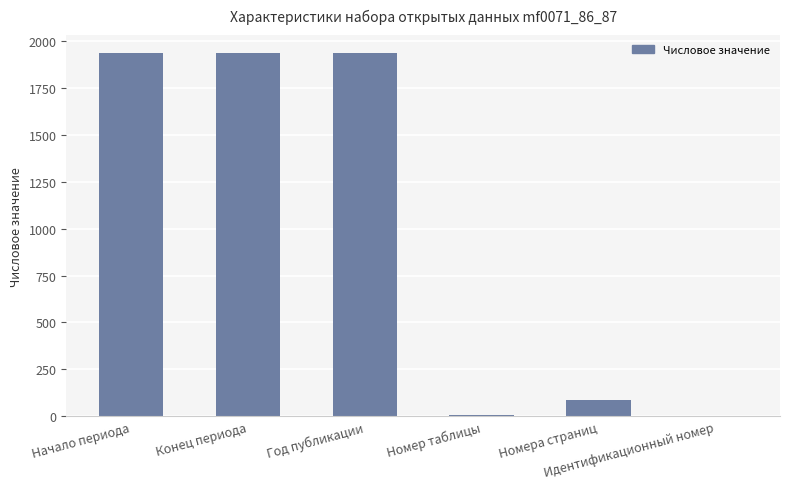

What is the maximum value shown in the chart?

1935